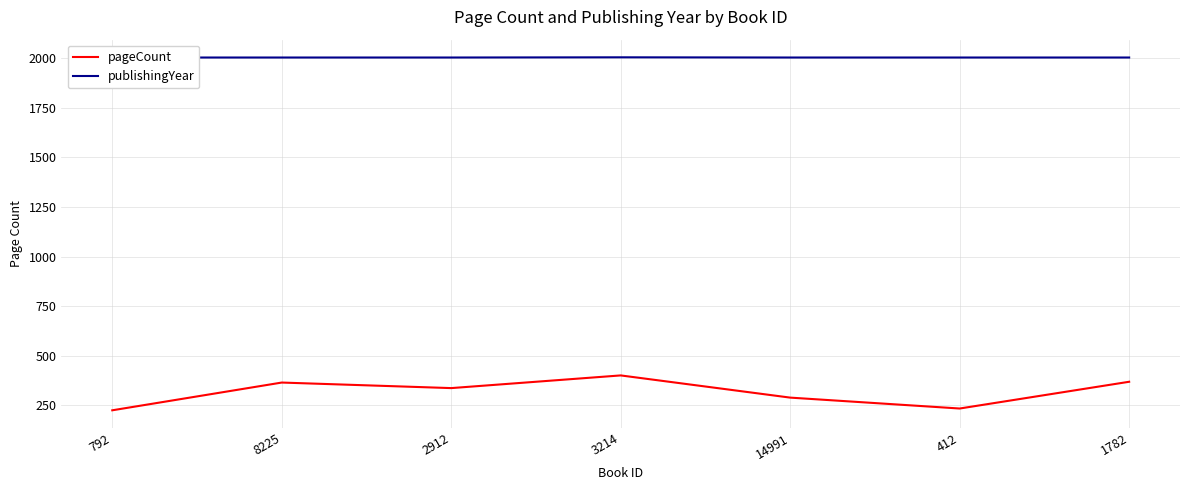

What are all the series names shown in the legend?

pageCount, publishingYear